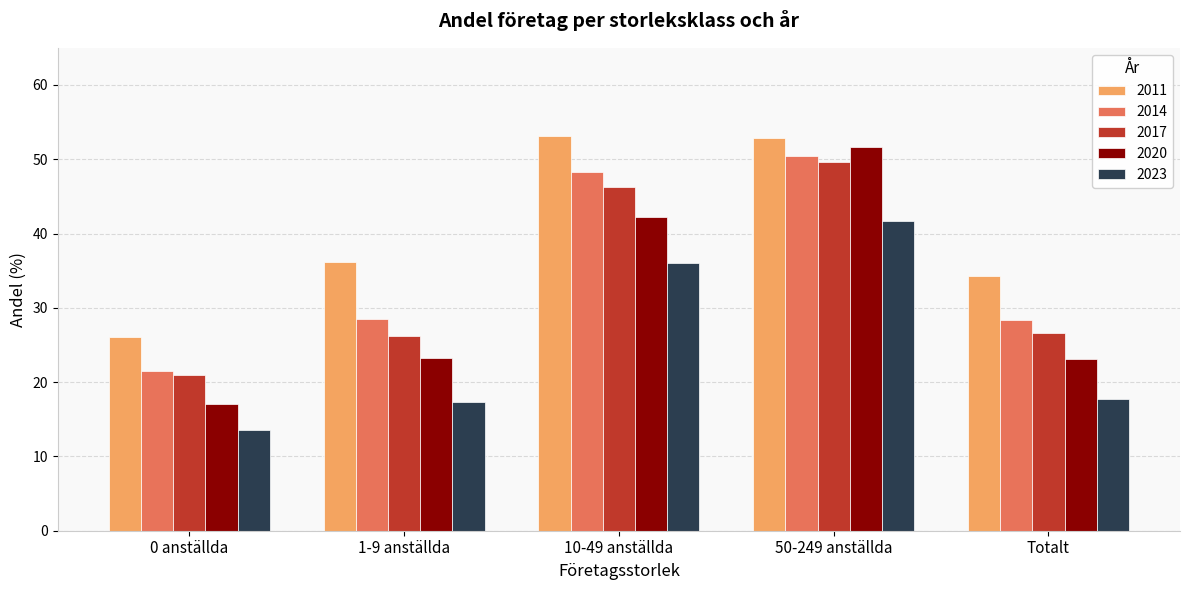

At which label is 2011 closest to 39?

1-9 anställda